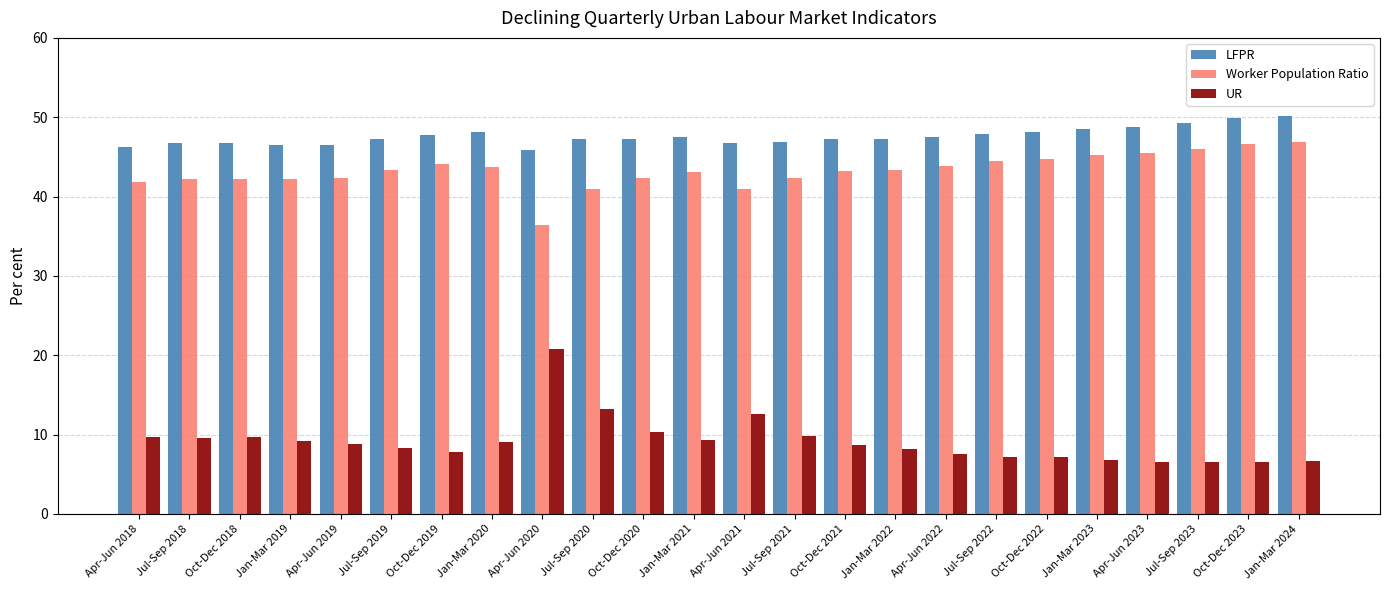

What is the smallest value displayed?

6.5